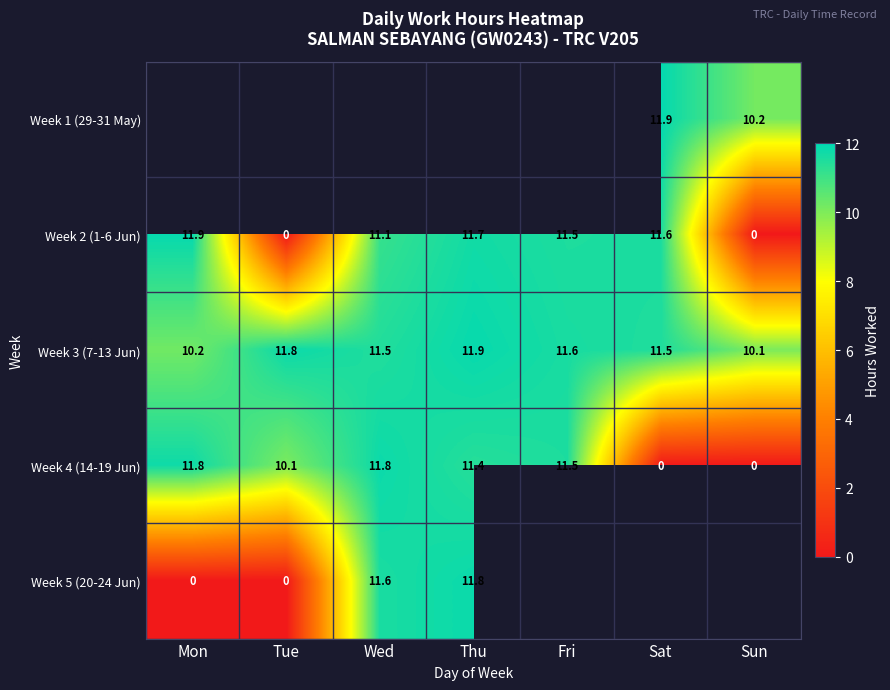

Is the value of Week 2 (1-6 Jun) at Fri greater than the value of Week 4 (14-19 Jun) at Sun?

Yes